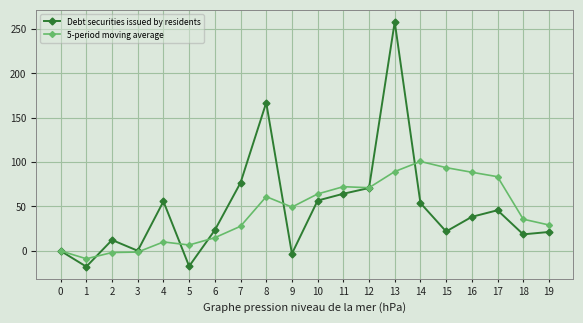

What is the sum of all Debt securities issued by residents values?

946.7